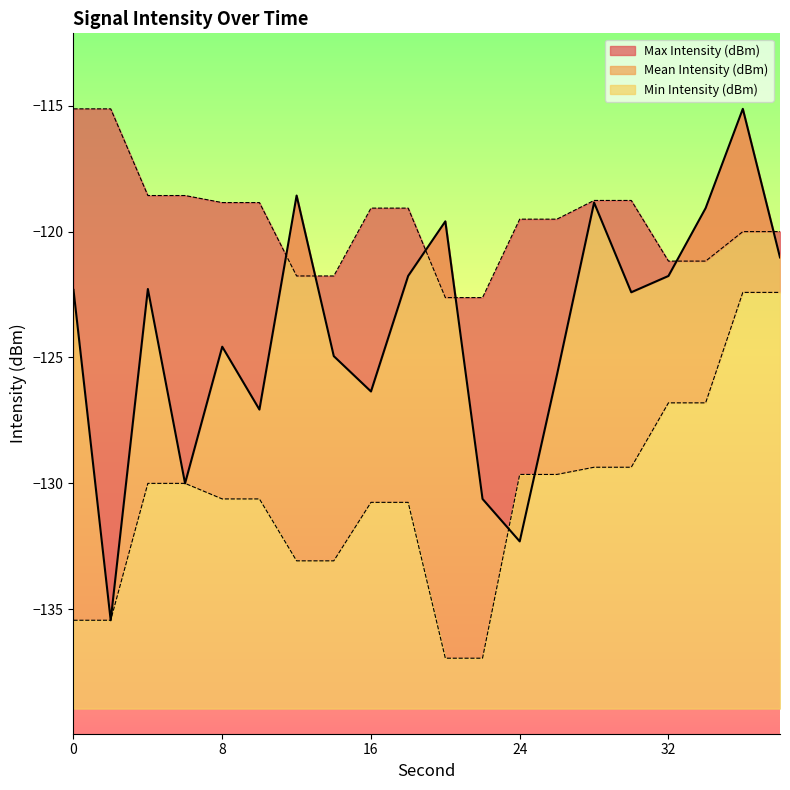

What is the total value across all series at 10?

-376.5